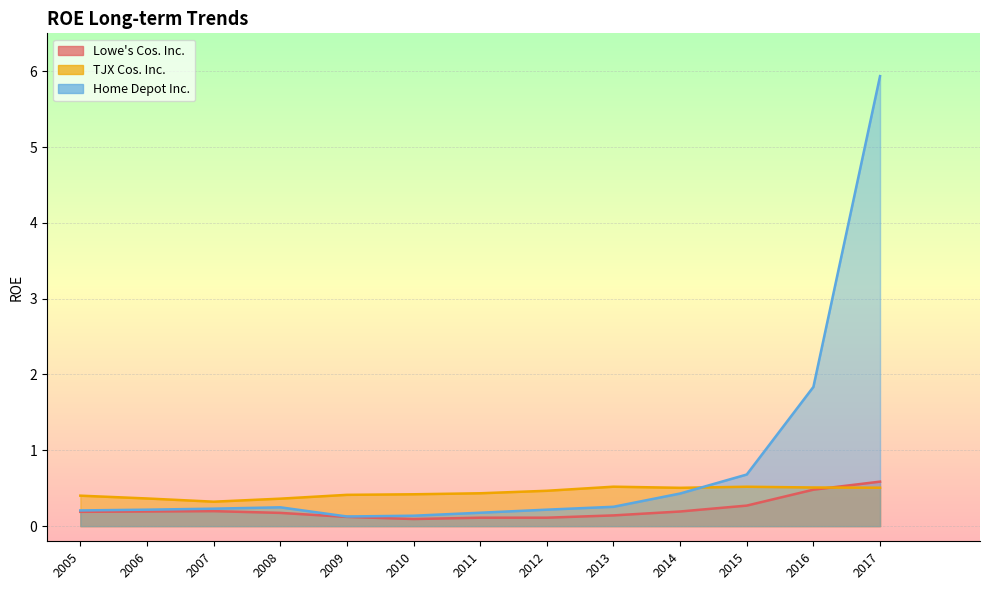

True or false: Lowe's Cos. Inc. has a value of 0.3 at 2007.

False